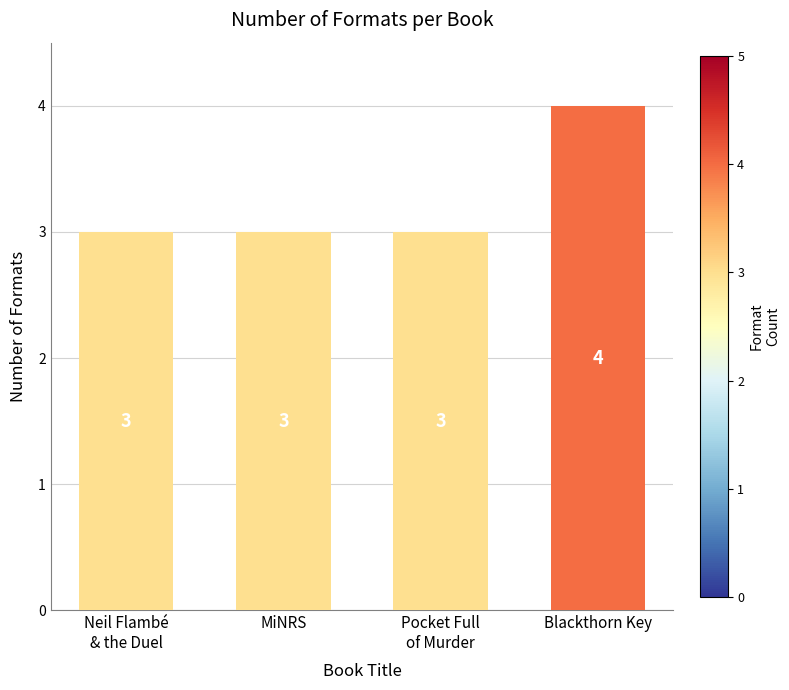

Count the number of categories in the chart.

4